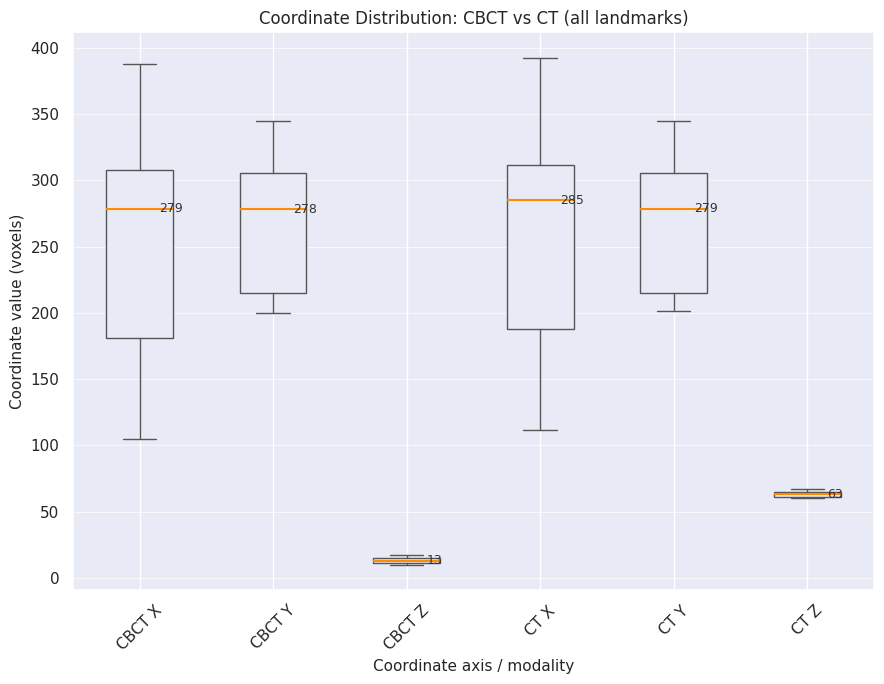

Which box's median line is the highest?

CT X